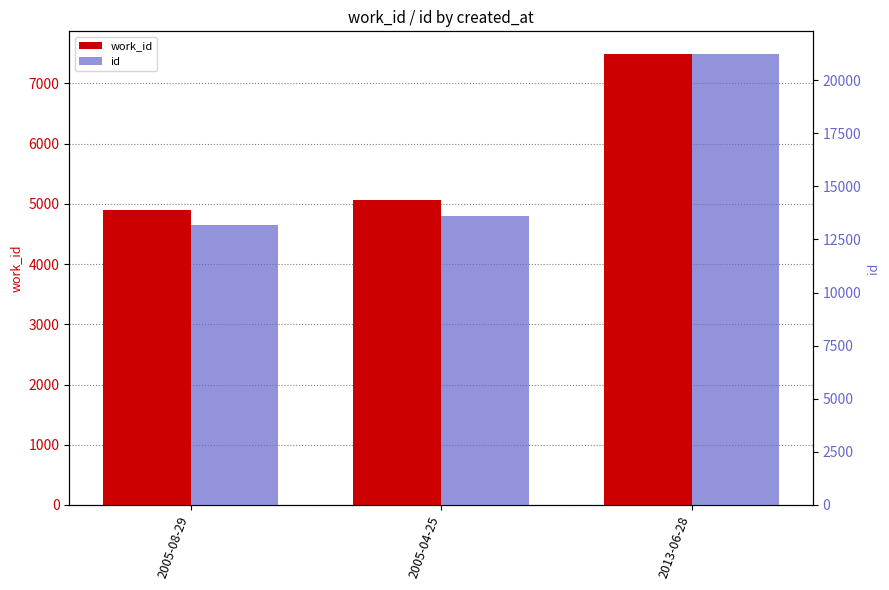

List the series in order of their peak value, lowest first.

work_id, id